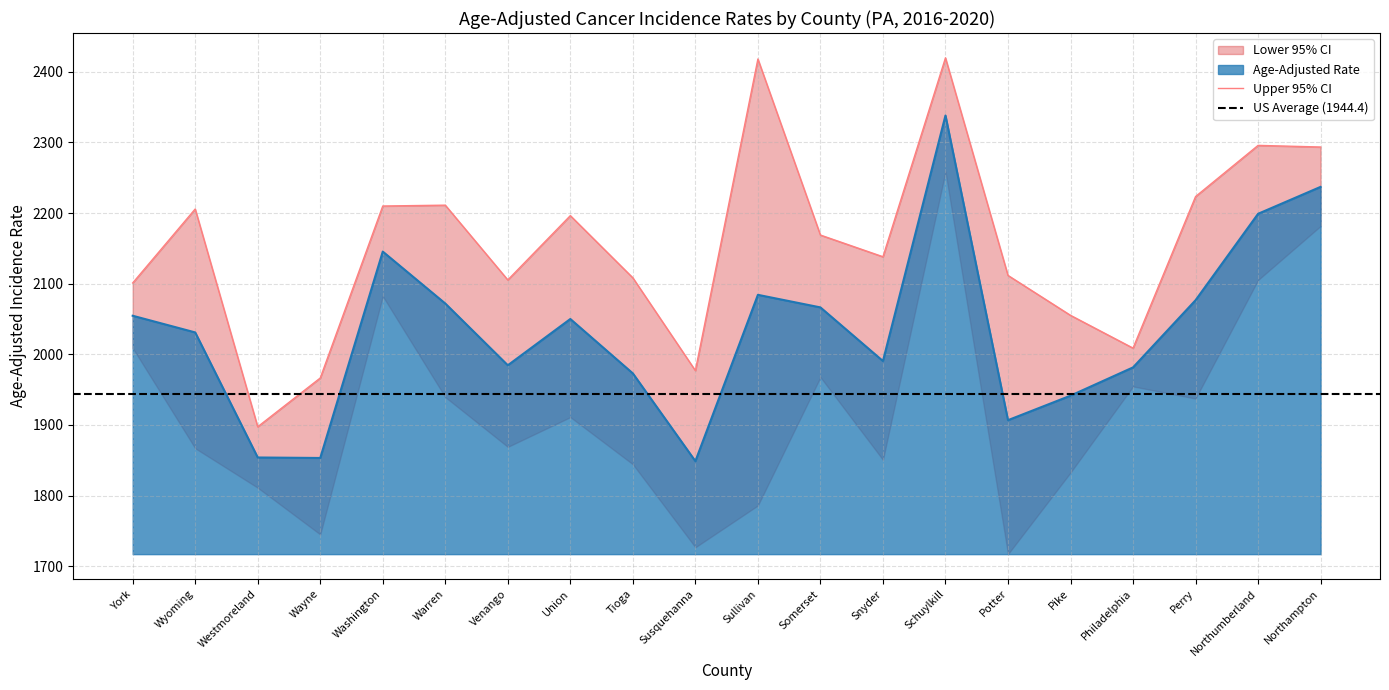

What is the minimum value for Upper 95% CI?

1897.5